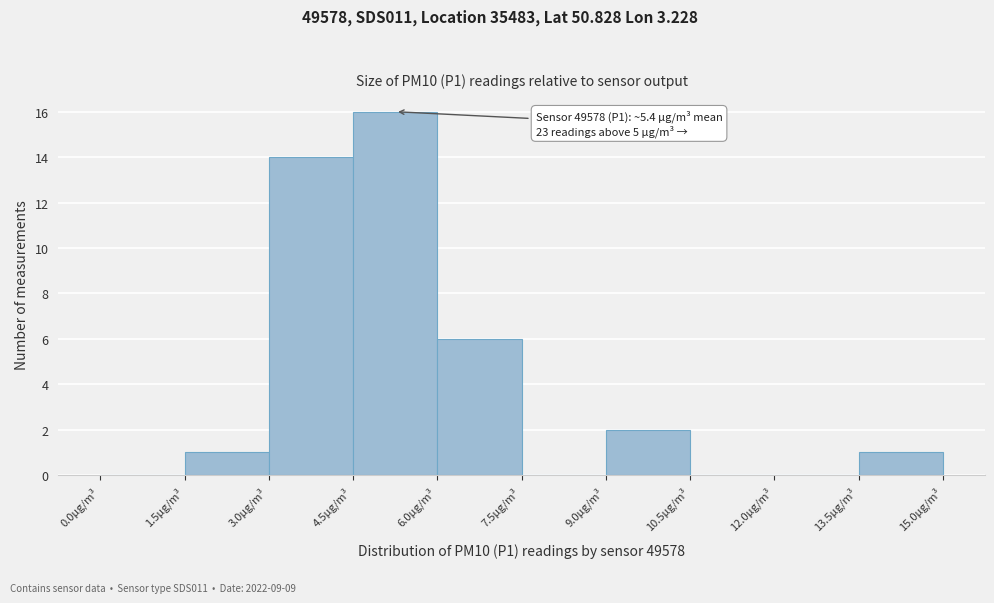

Over which range of the x-axis is the bar tallest?

4.5 to 6.0